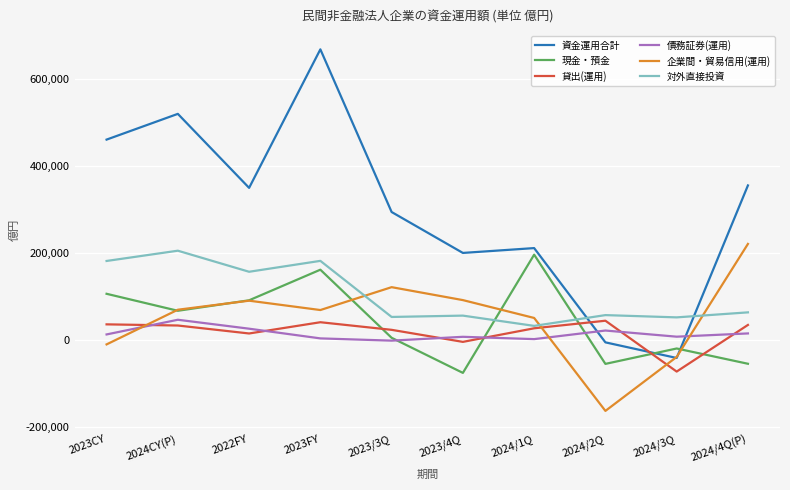

Which series changed the most between 2023FY and 2023/3Q?

資金運用合計